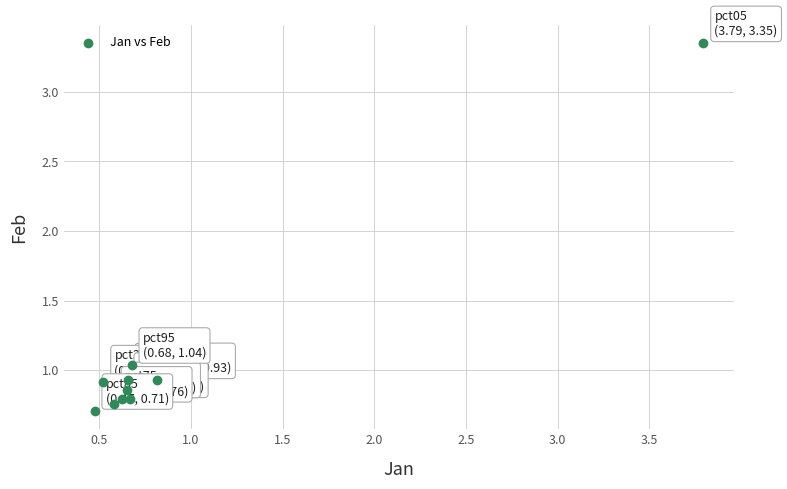

What is the range of X values (max minus min)?

3.3